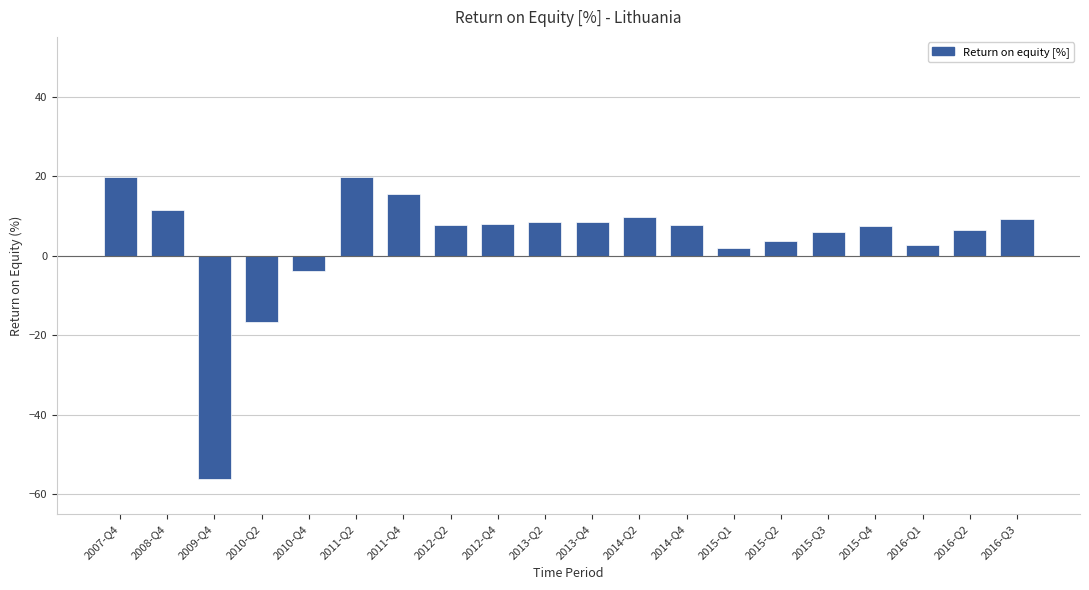

What is the average value?

3.9